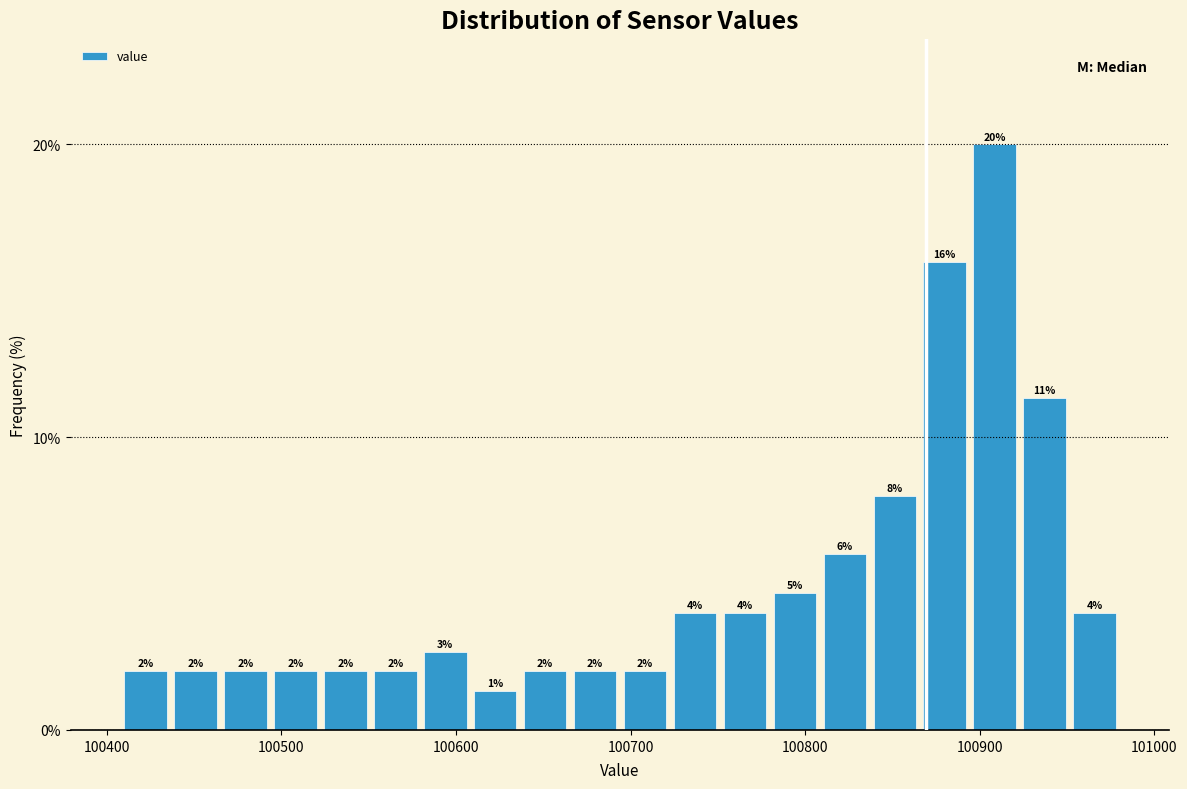

Read against the x-axis, roughly where is the centre of the tallest bar?

100910